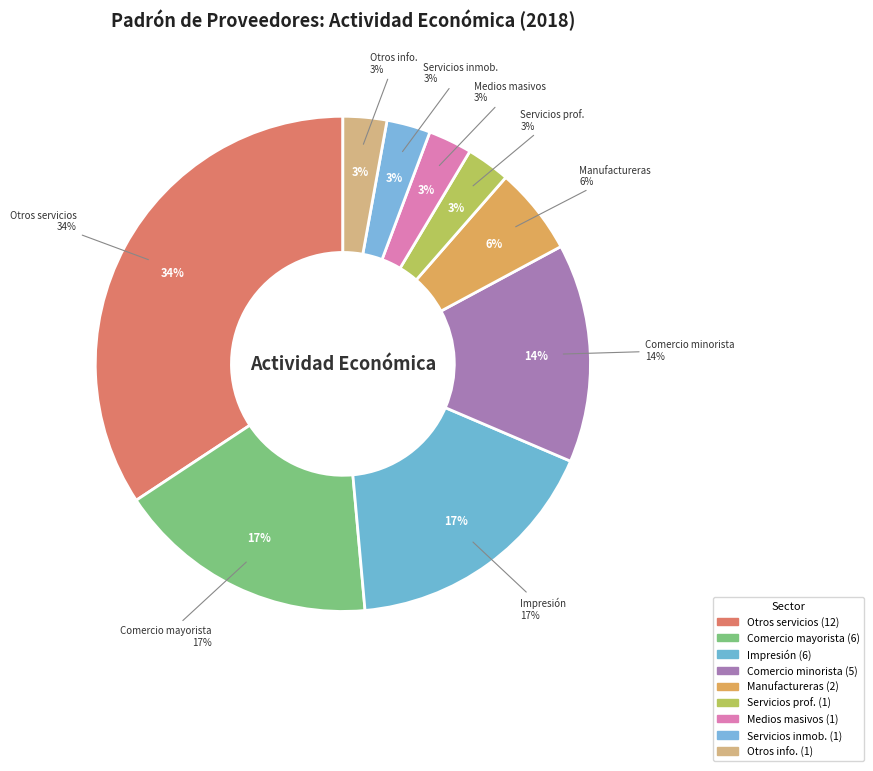

The Otros Servicios de información slice represents 1% of the pie. True or false?

False